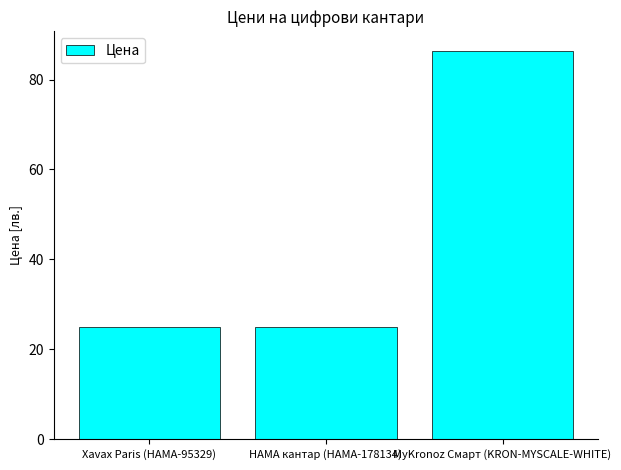

What is the sum of the values at Xavax Paris (HAMA-95329) and HAMA кантар (HAMA-178134)?

50.0